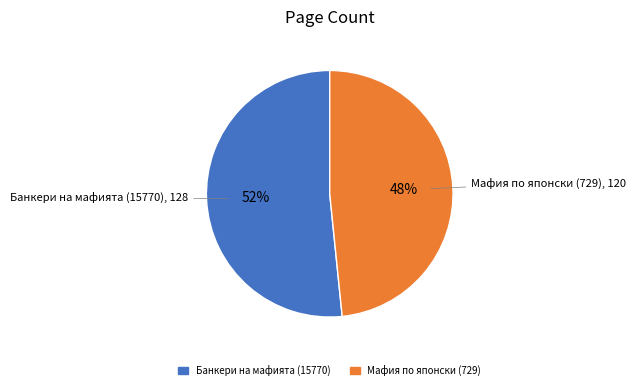

Which slice represents more than half of the pie?

Банкери на мафията (15770)